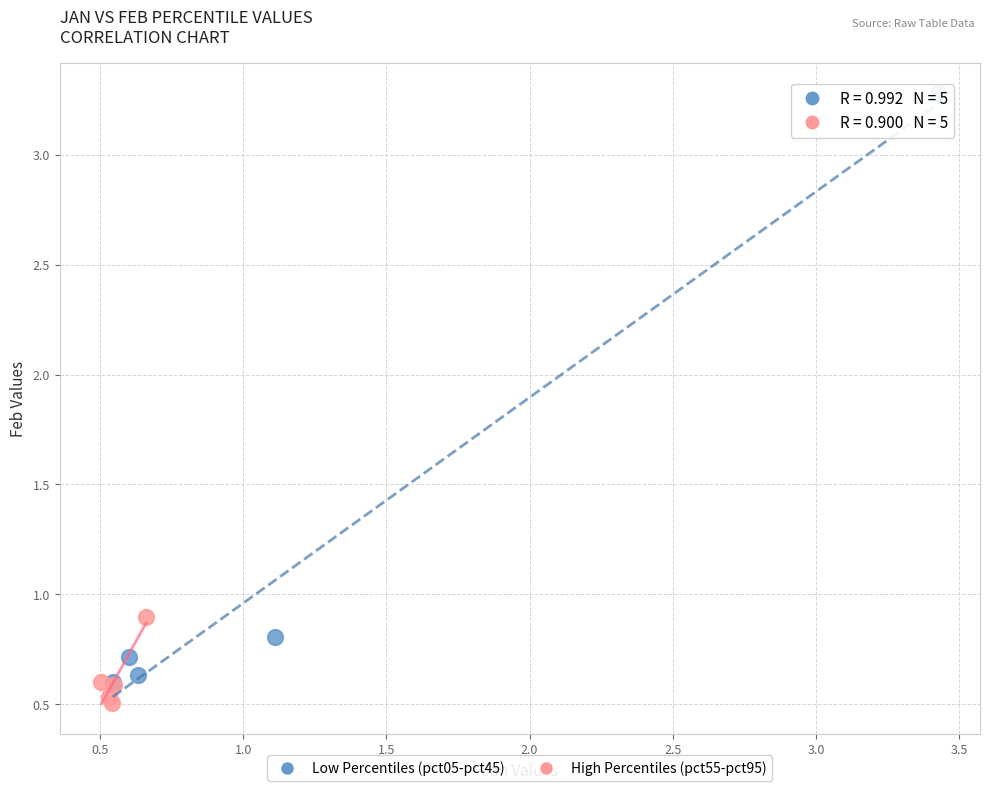

What are all the series names shown in the legend?

Low Percentiles (pct05-pct45), High Percentiles (pct55-pct95)